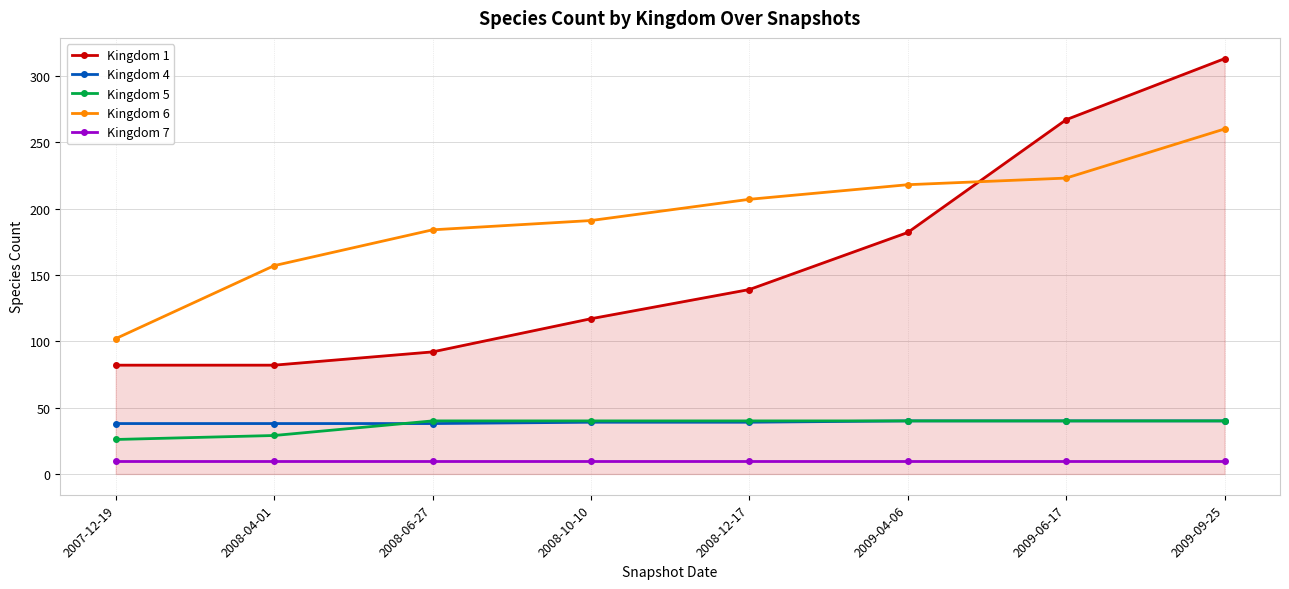

Which series has the largest range (max minus min)?

Kingdom 1